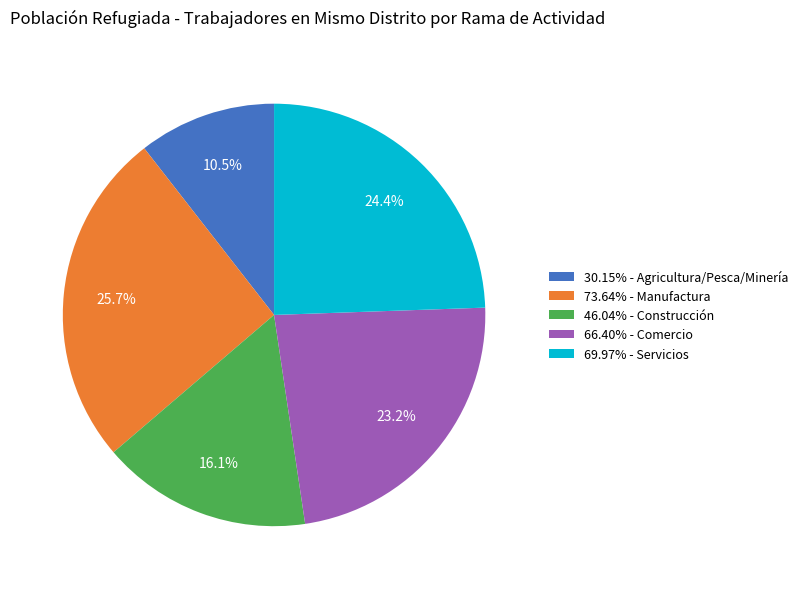

Does 73.64% - Manufactura account for over 50% of the chart?

No